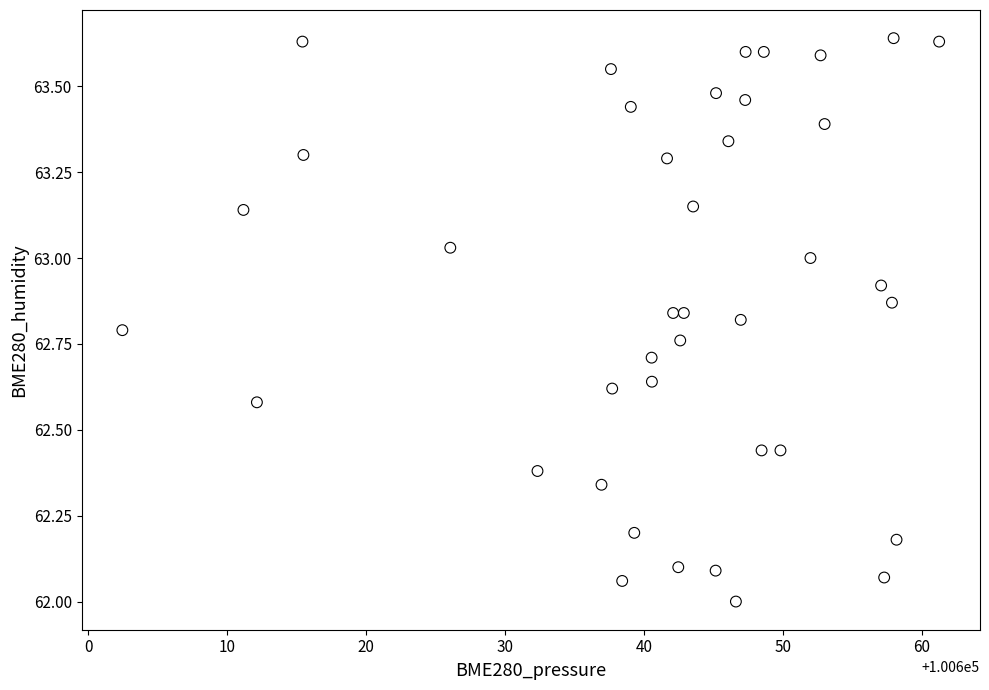

What is the range of X values (max minus min)?

58.8